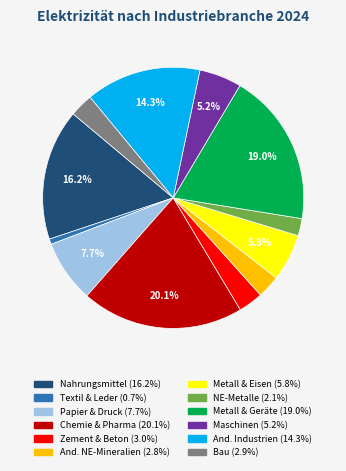

Does any single category account for the majority?

No